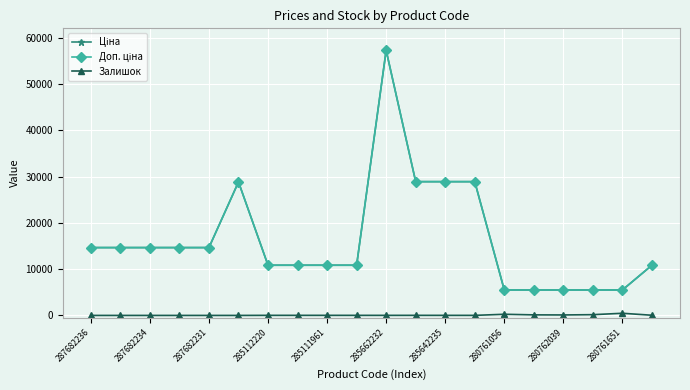

At how many categories does at least one series exceed 5241?

20